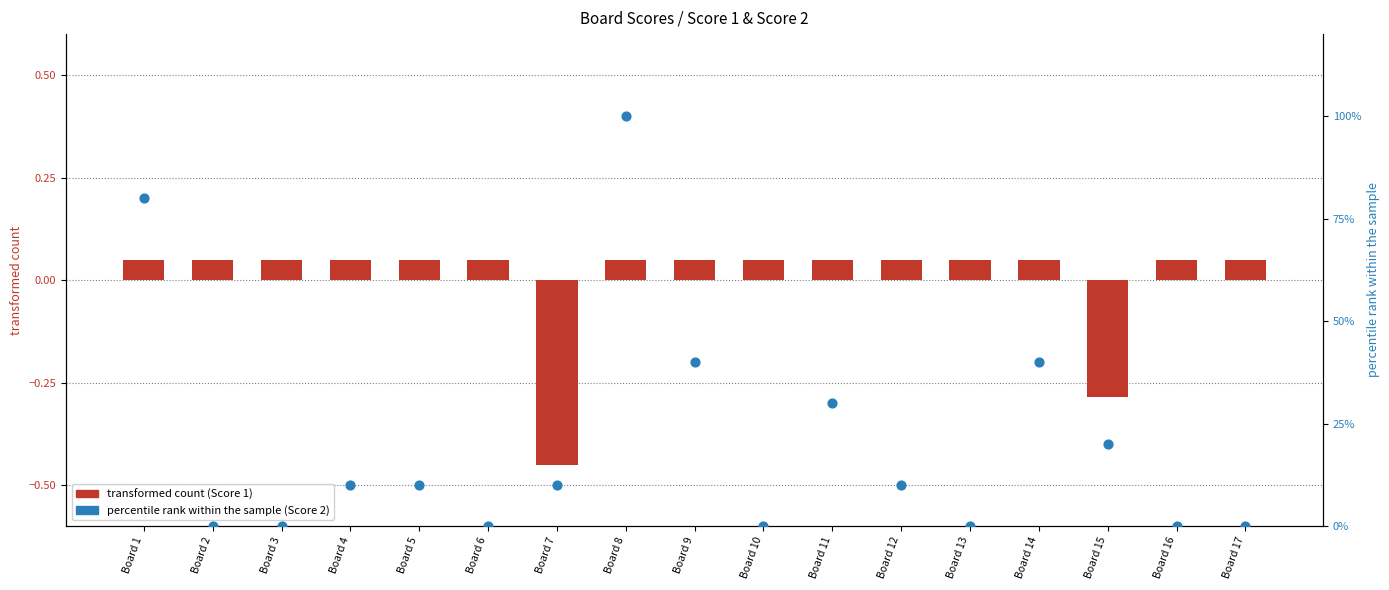

Is the value of Score 2 (percentile rank) at Board 1 greater than the value of Score 1 (transformed) at Board 1?

Yes